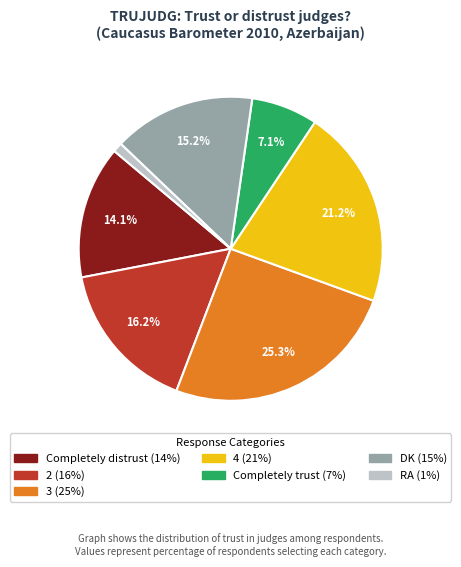

Count the number of slices in the pie.

7